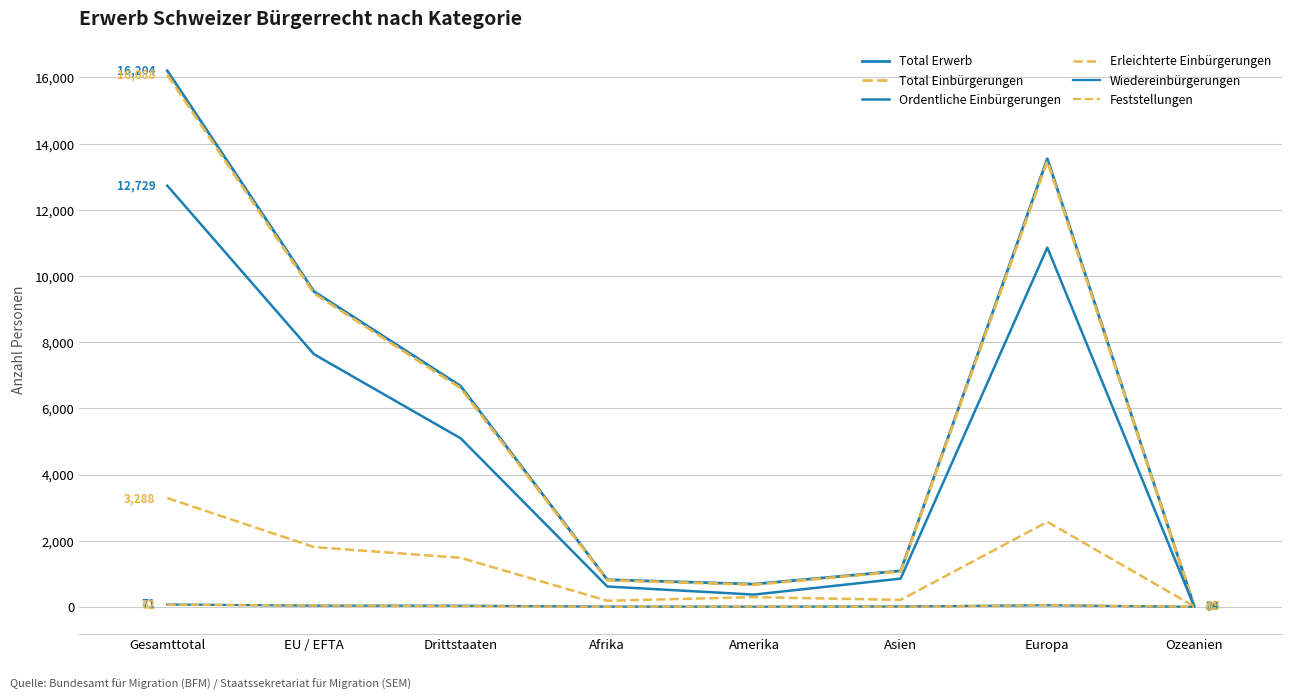

True or false: Erleichterte Einbürgerungen and Feststellungen intersect in this chart.

False